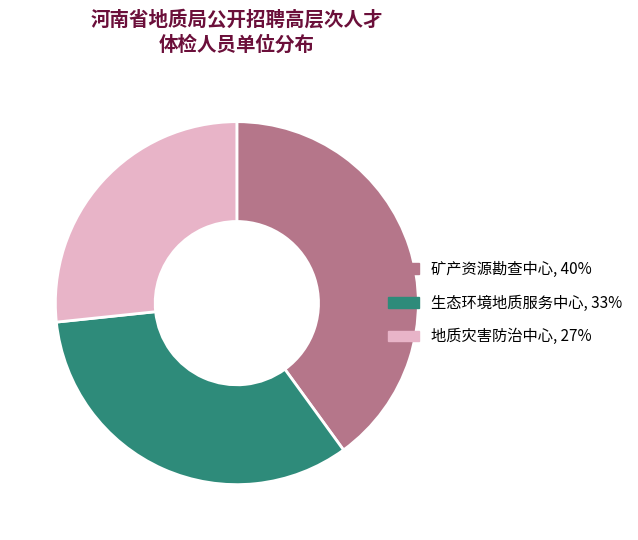

Do 地质灾害防治中心, 27% and 矿产资源勘查中心, 40% together represent more than half of the pie?

Yes